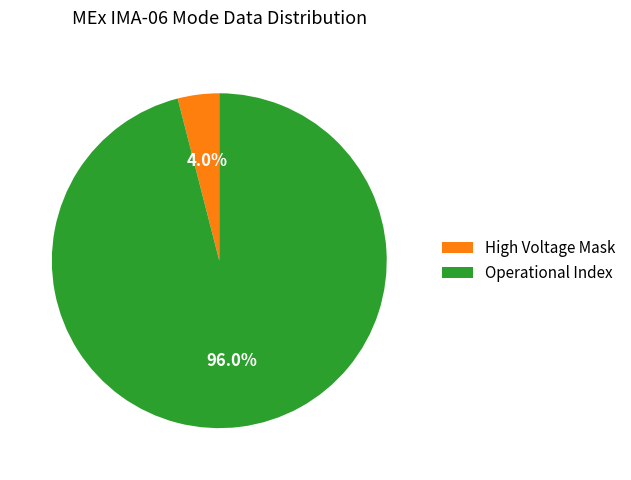

What is the ratio of the value at Operational Index to the value at High Voltage Mask?

24.0